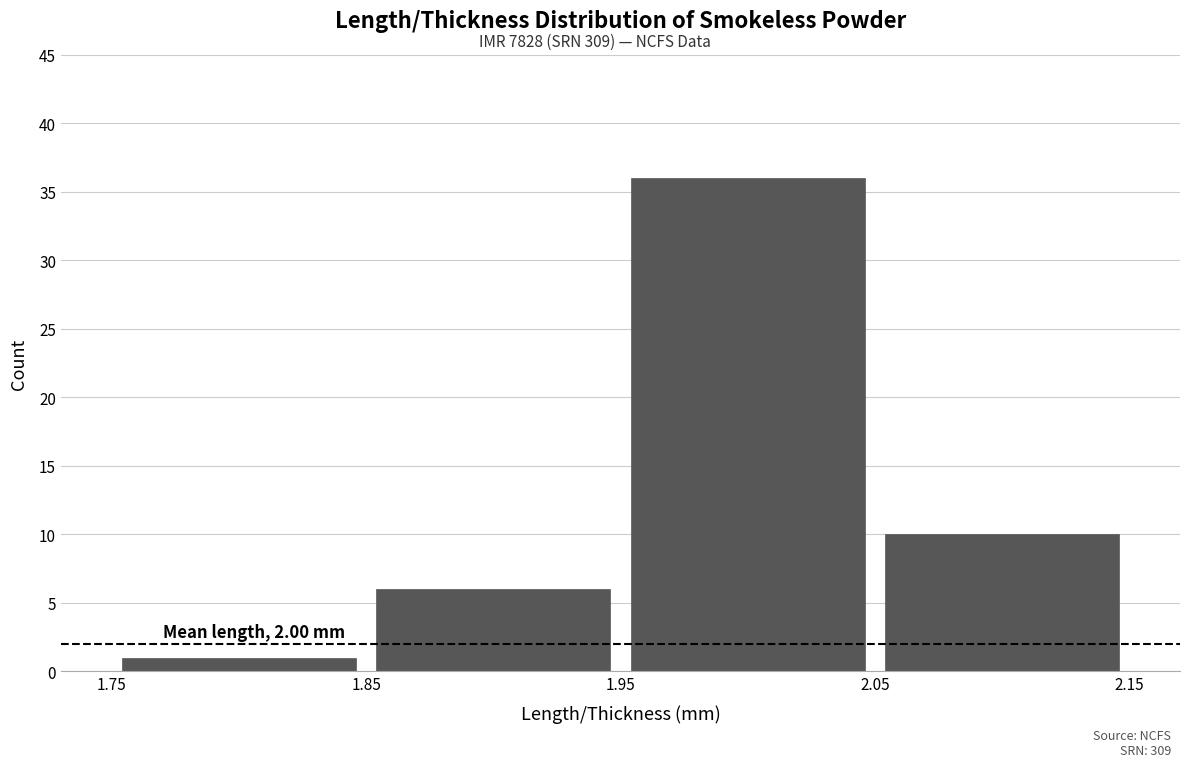

Over which range of the x-axis is the bar tallest?

1.95 to 2.05